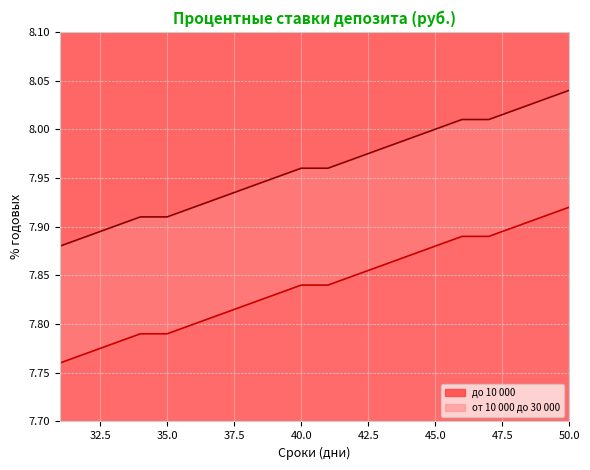

What is the total value across all series at 47?

15.9